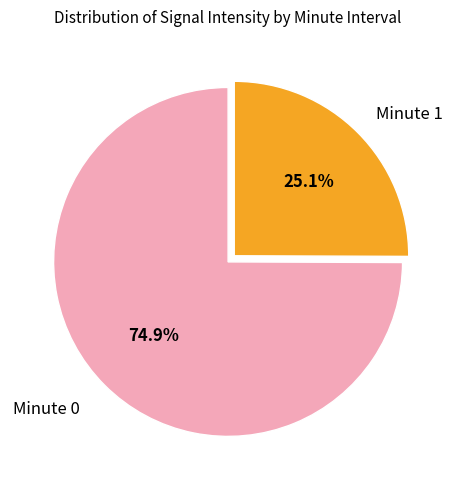

Between Minute 1 and Minute 0, which is larger?

Minute 0